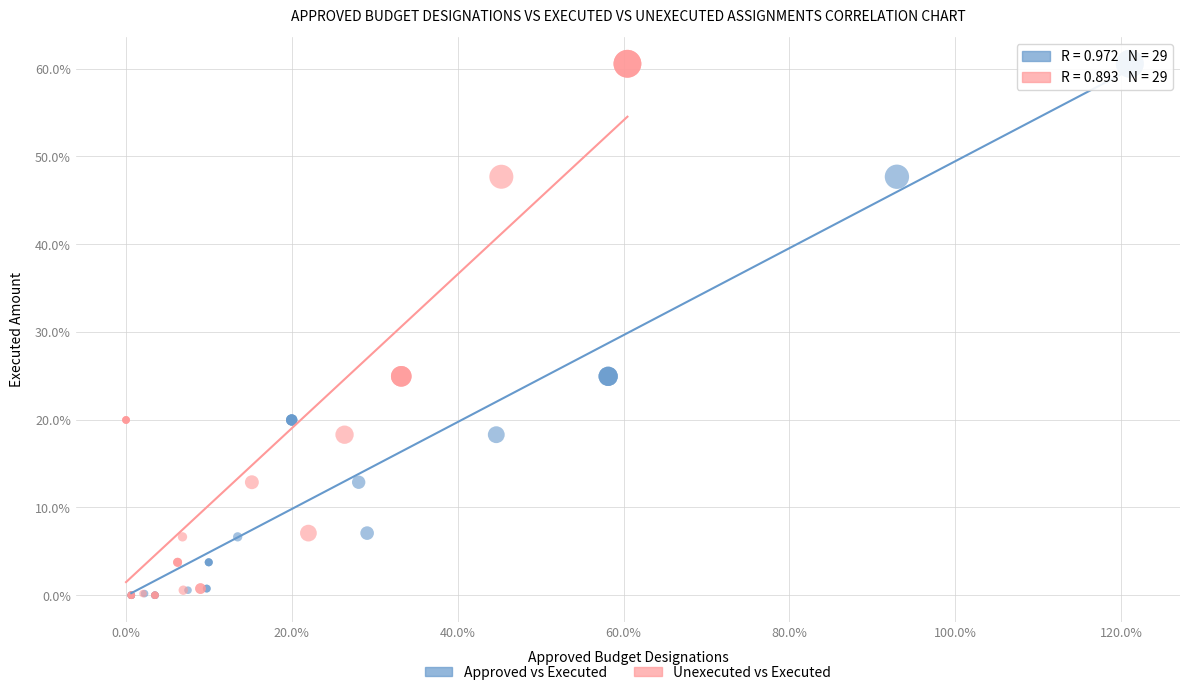

What are all the series names shown in the legend?

Approved vs Executed, Unexecuted vs Executed